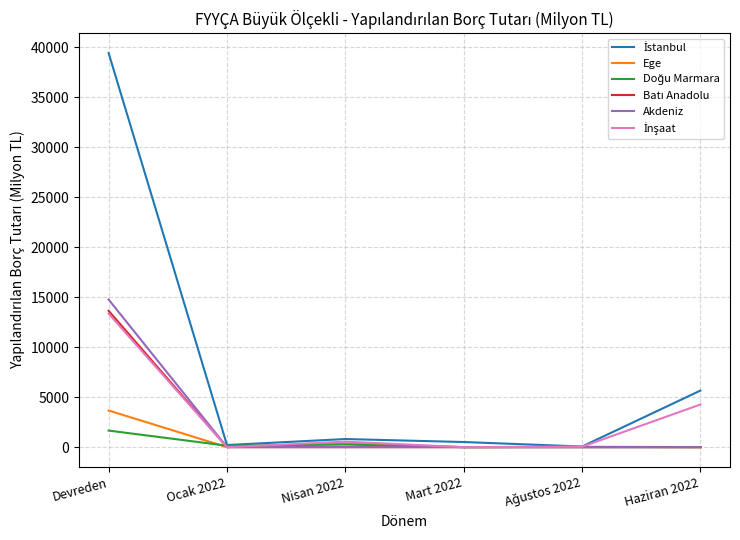

At which category is the sum across all series the highest?

Devreden